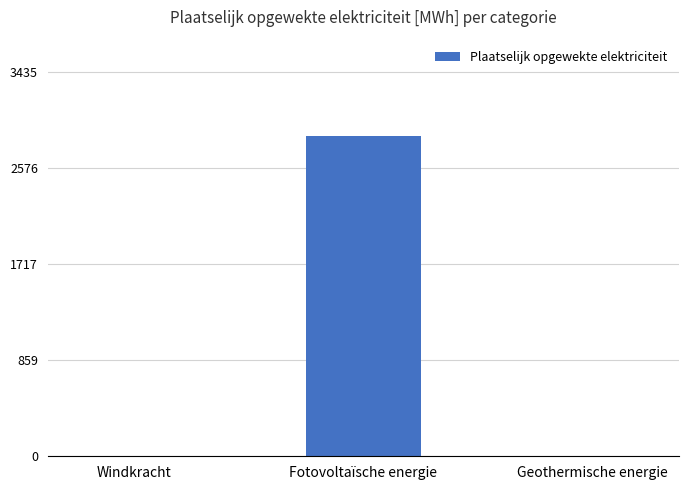

What is the sum of all values?

2862.5